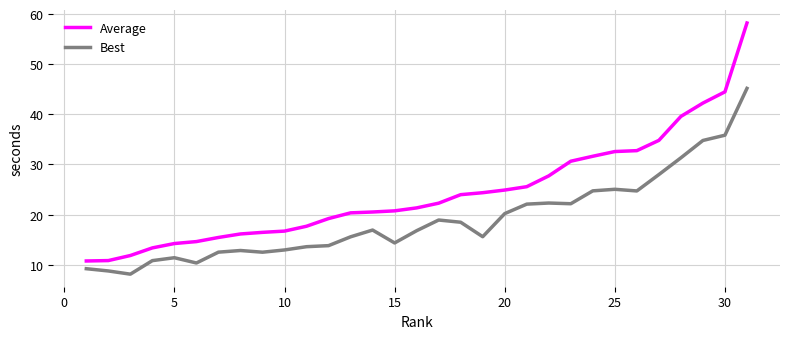

Which series has the largest total across all categories?

Average